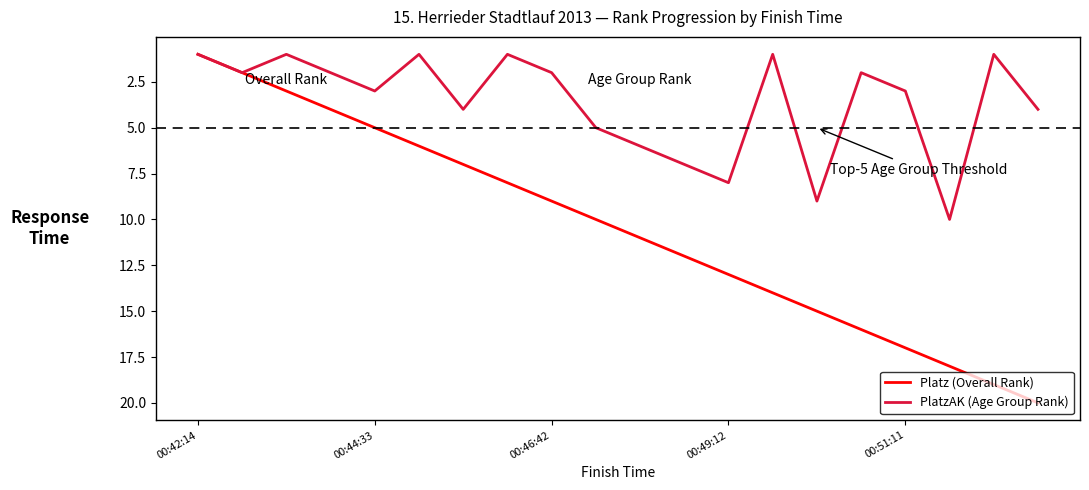

Which series has the largest total across all categories?

Platz (Overall Rank)